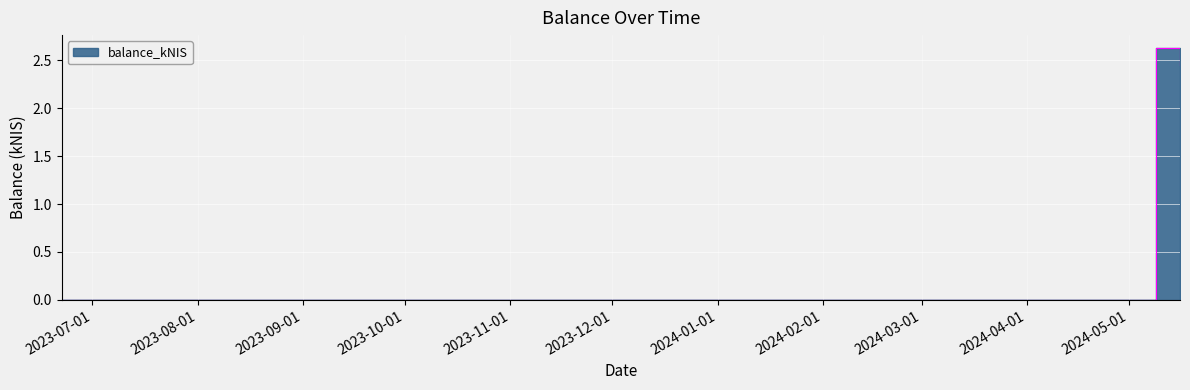

How many lines are shown in the chart?

1